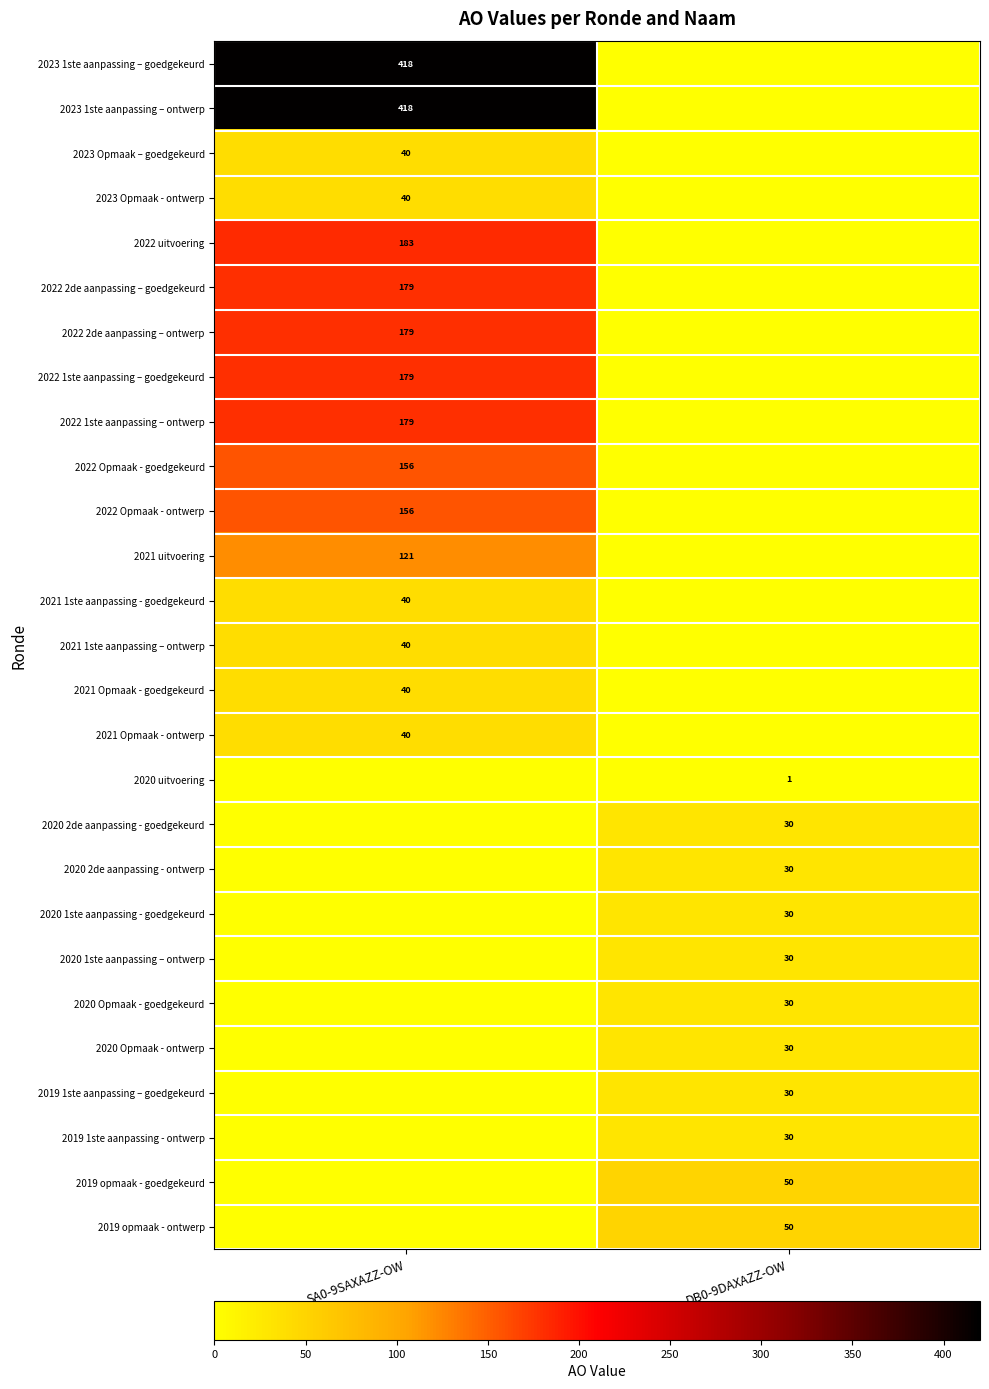

The 2023 1ste aanpassing – ontwerp series shows 418 at SA0-9SAXAZZ-OW. True or false?

True